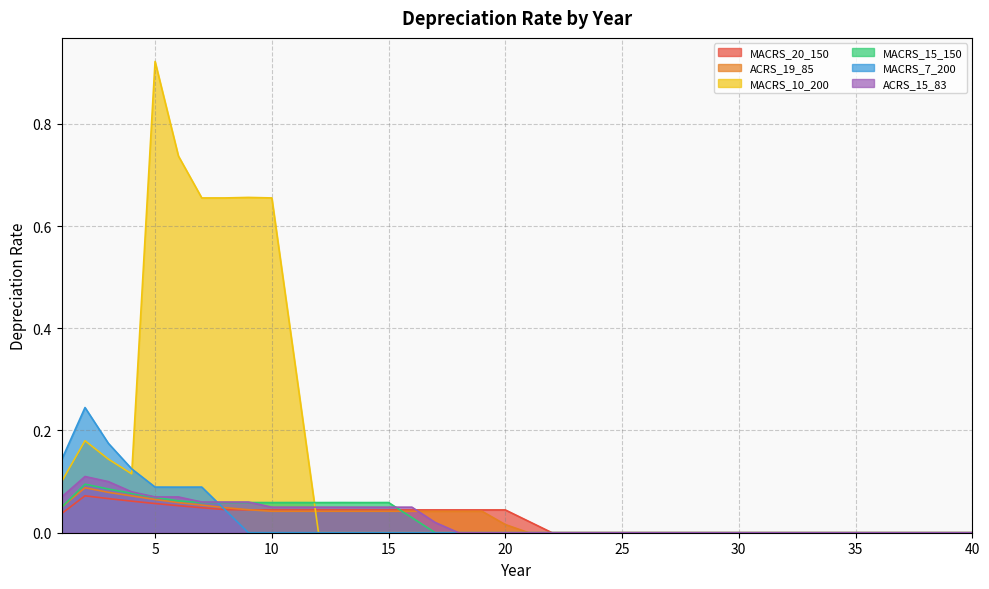

The value of ACRS_15_83 at 32 is 0.0. True or false?

False